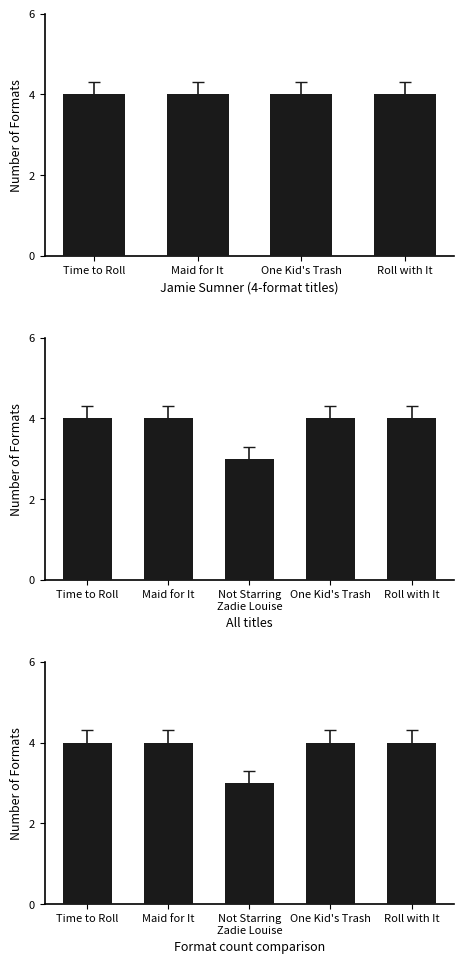

Which category has the highest value across all series?

Time to Roll